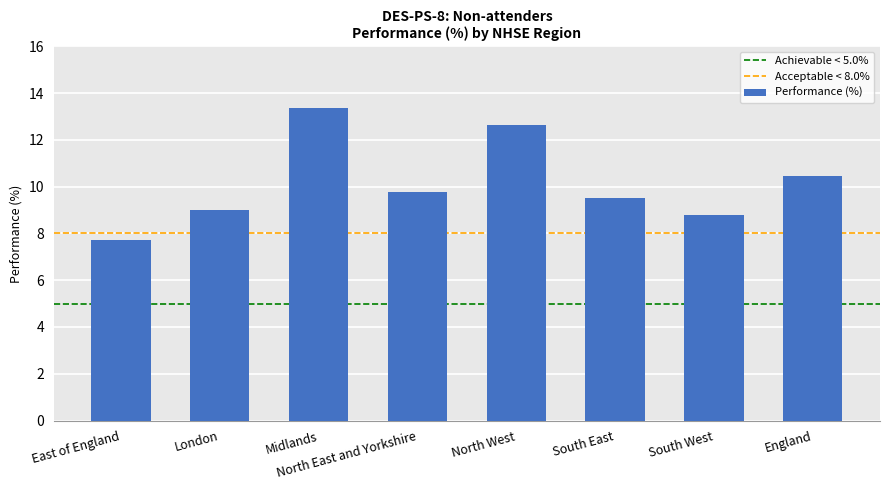

At which category does the chart reach its minimum across all series?

East of England